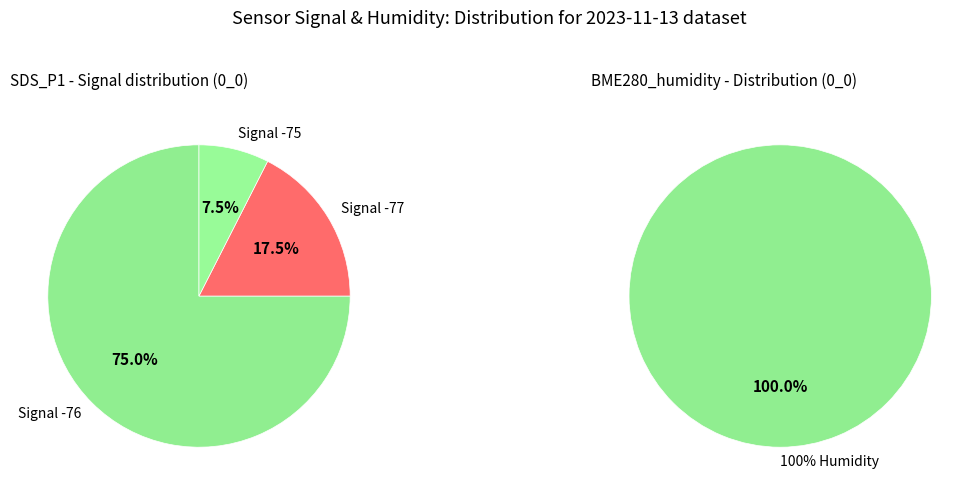

Does 12 represent more than half of the total?

No